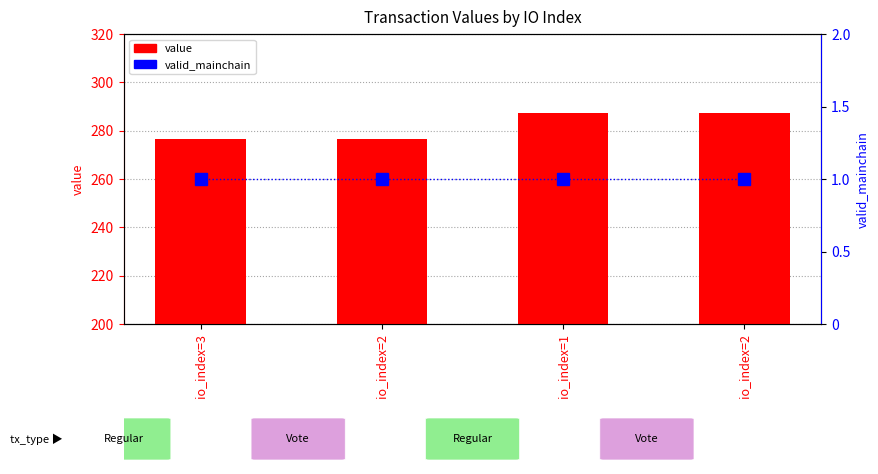

What is the total value across all series at io_index=2?

277.5